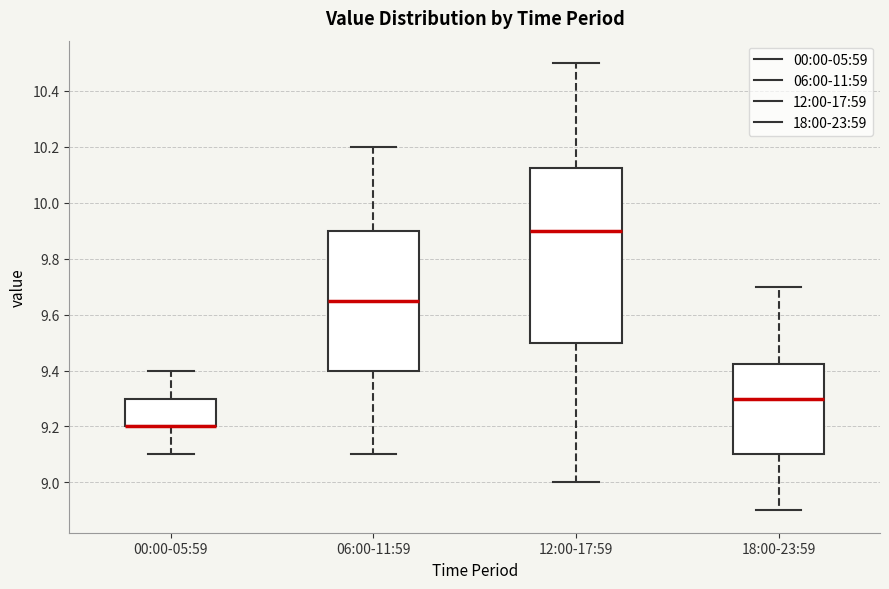

Comparing the boxes themselves (not the whiskers), which one is the tallest?

12:00-17:59